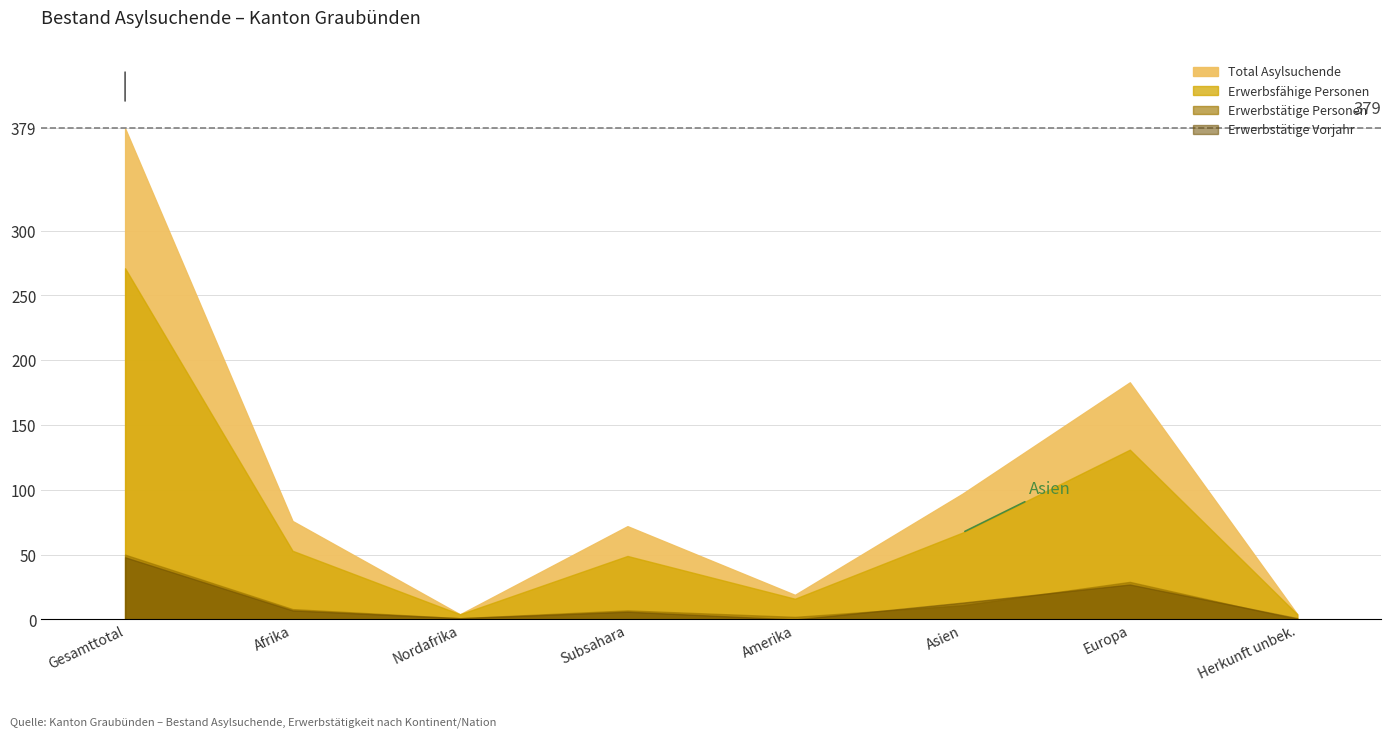

Which series has the largest range (max minus min)?

Total Asylsuchende